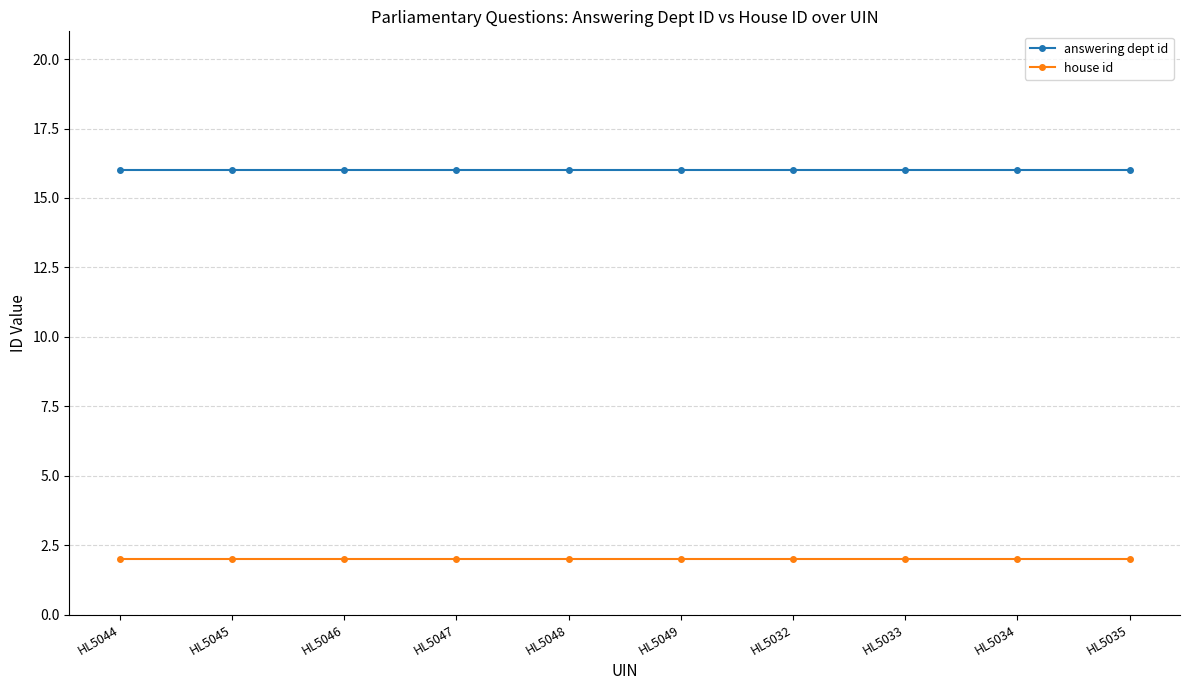

What is the difference between the highest and lowest values at HL5034?

14